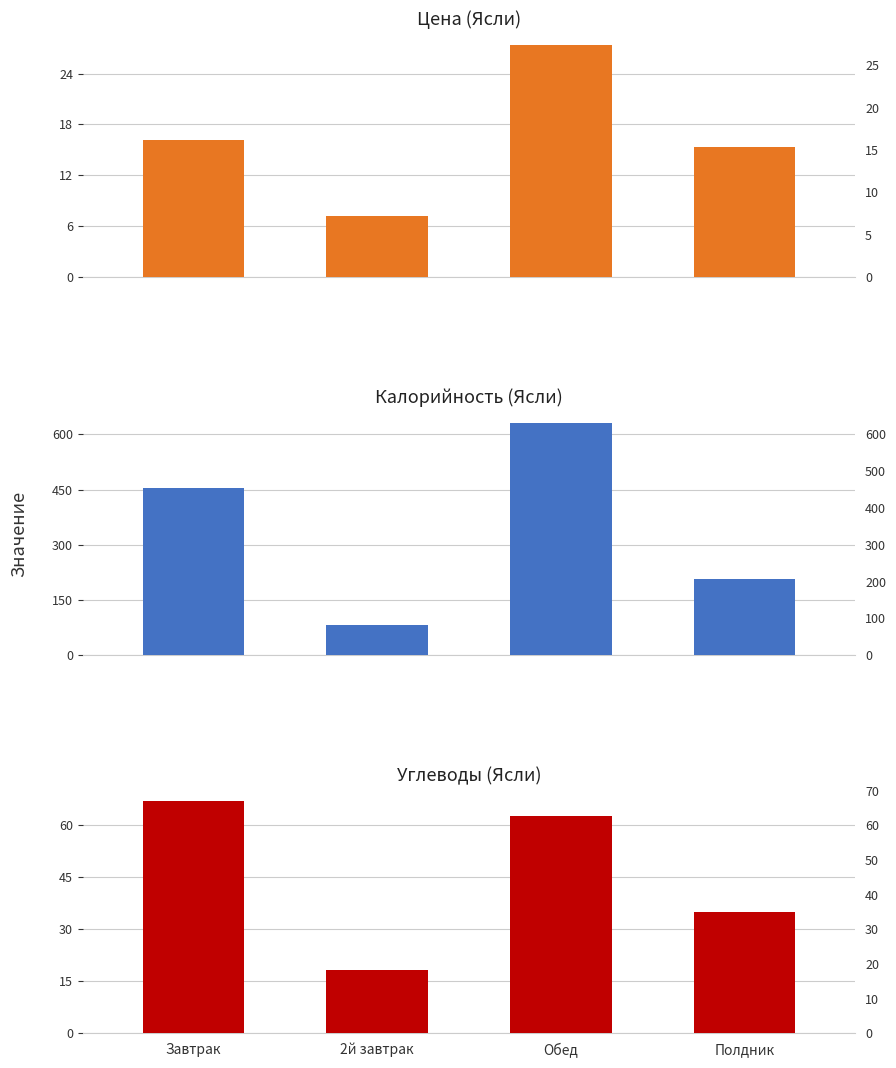

Which series has the widest spread of values?

Калорийность (Ясли)